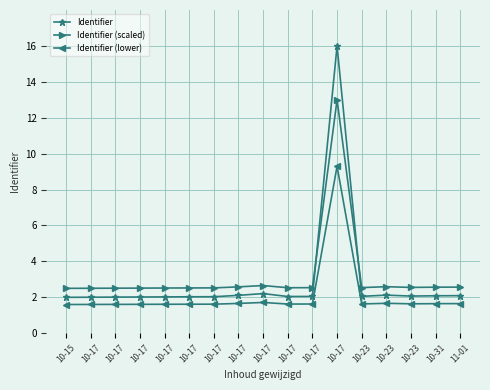

What is the label of the 5th point from the left?

10-17